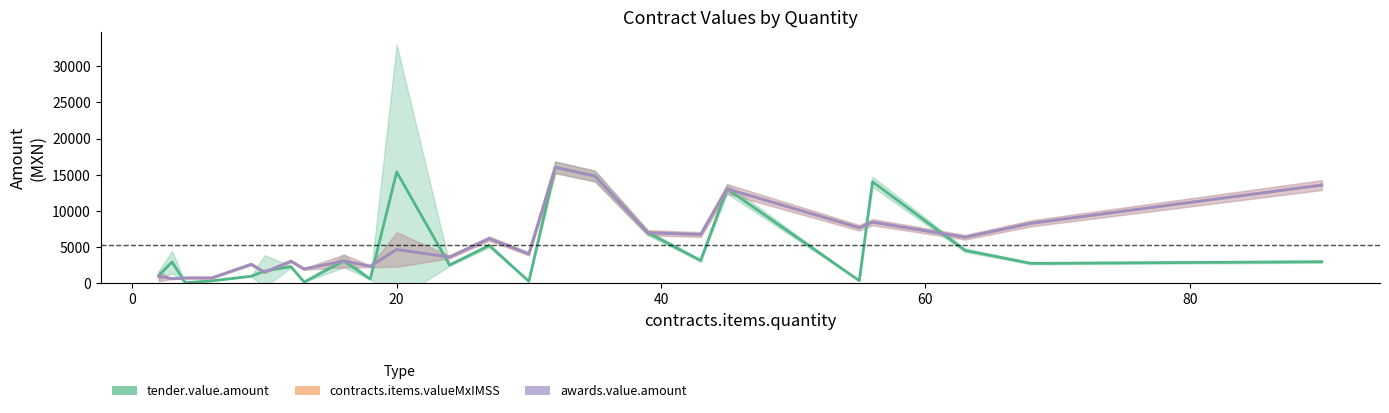

What are all the series names shown in the legend?

tender.value.amount, contracts.items.valueMxIMSS, awards.value.amount